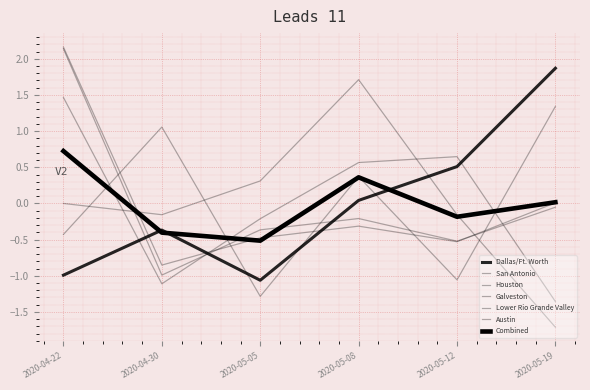

Which series has the largest total across all categories?

San Antonio